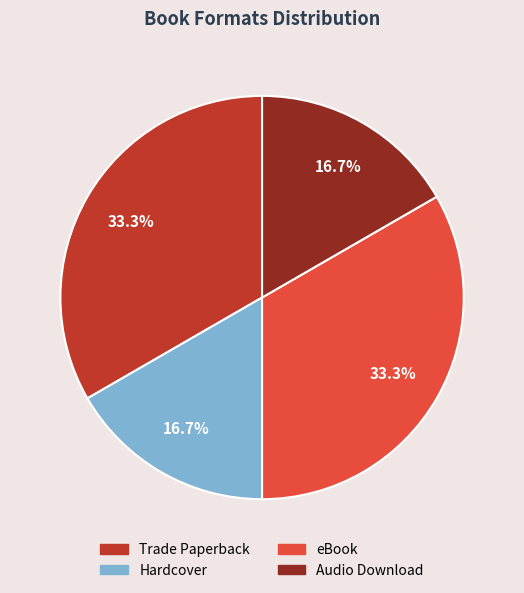

To the nearest percent, what is the average slice percentage?

25%